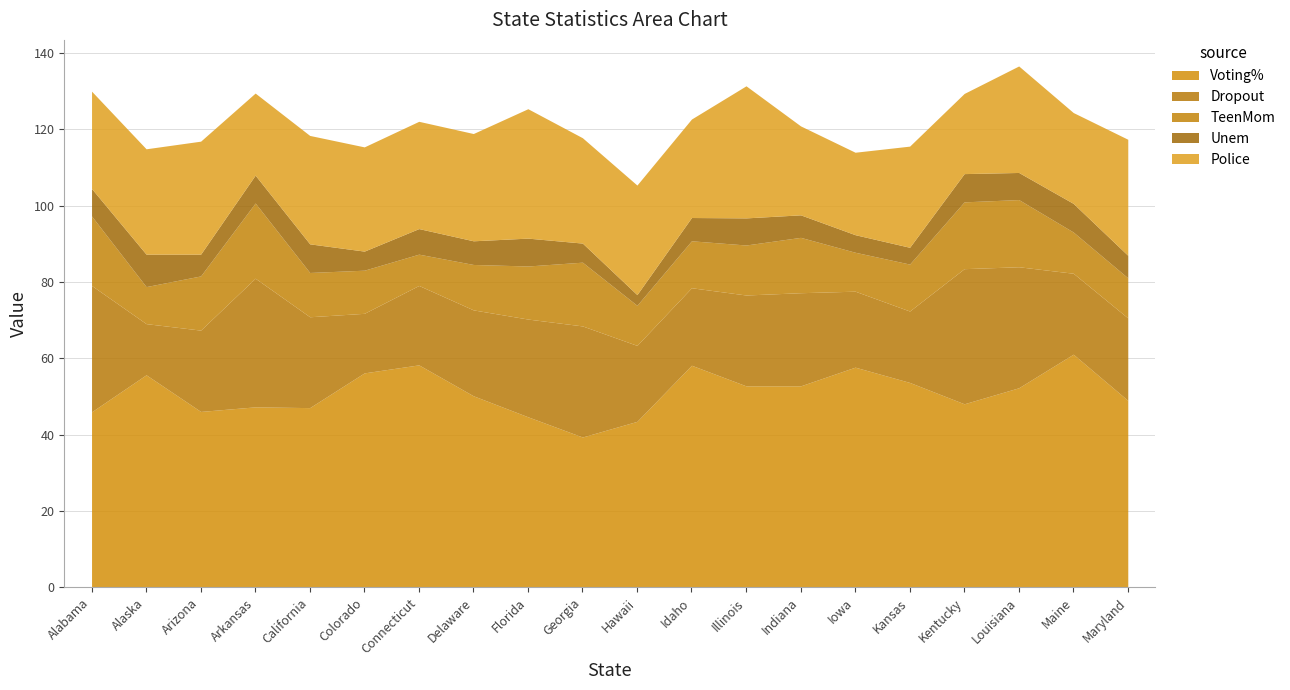

List the labels in order of TeenMom value, largest first.

Arkansas, Alabama, Louisiana, Kentucky, Georgia, Indiana, Arizona, Florida, Illinois, Idaho, Kansas, Delaware, California, Colorado, Maine, Hawaii, Maryland, Iowa, Alaska, Connecticut